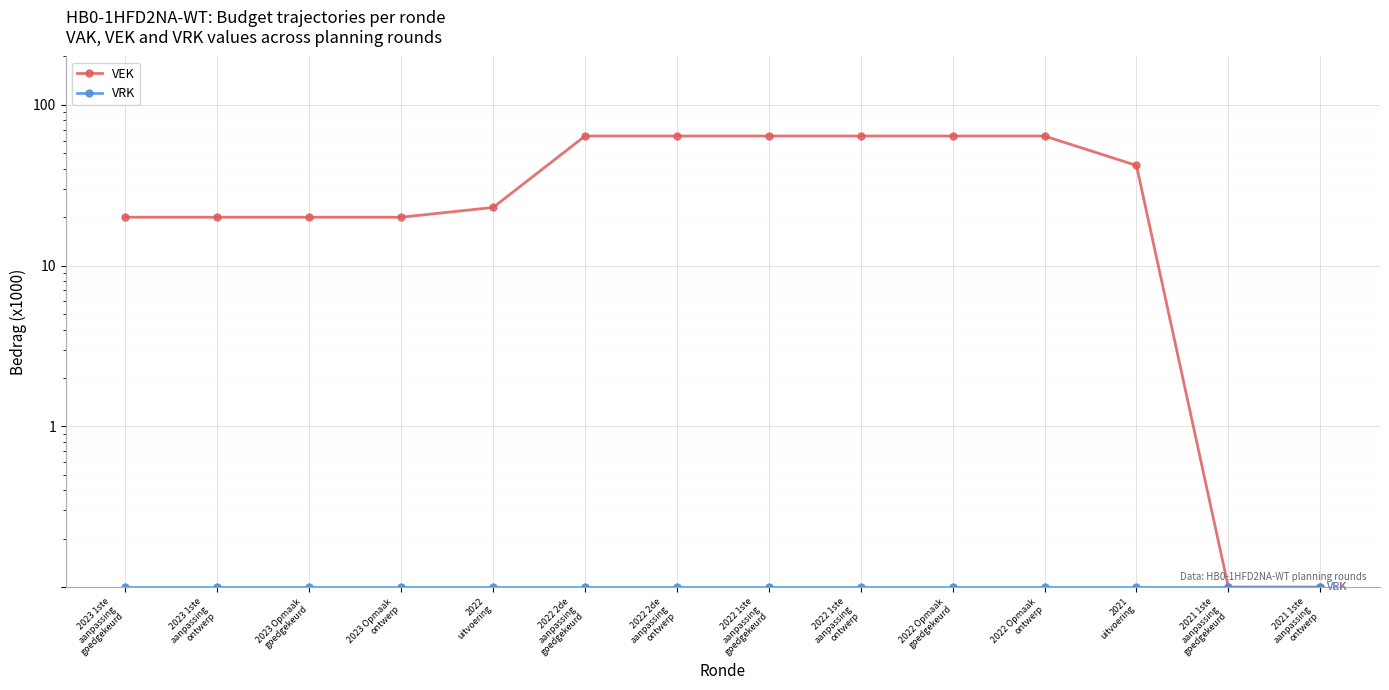

What is the difference between the maximum and minimum values in the VEK series?

63.9